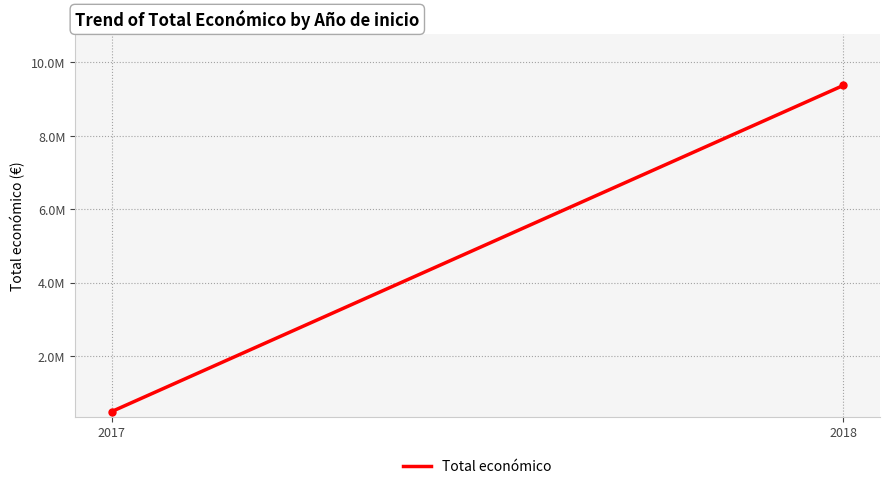

Read the value at 2018, to the nearest 100.

9374200